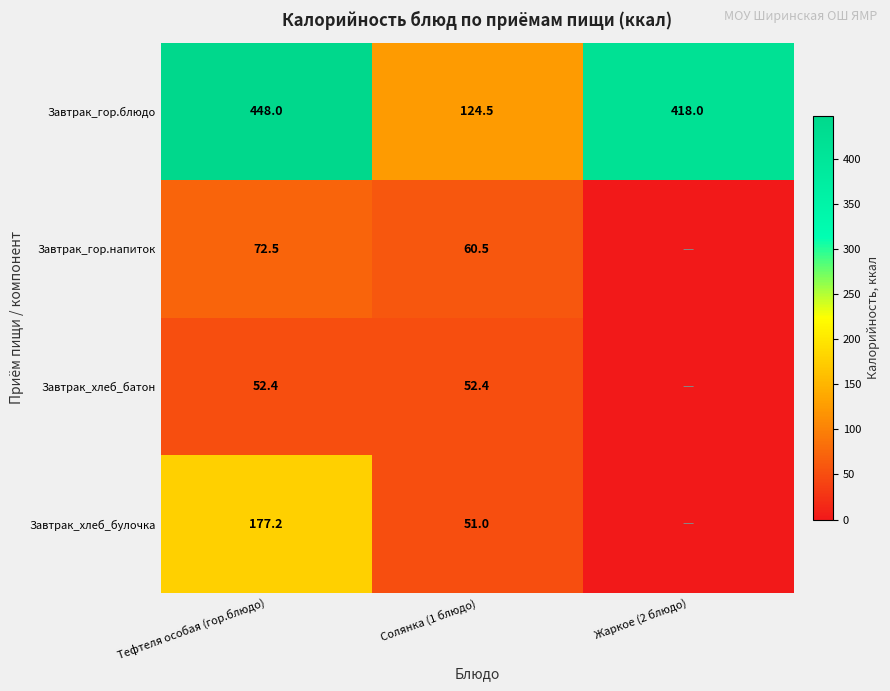

True or false: Завтрак_гор.блюдо has a value of 28.1 at Солянка (1 блюдо).

False